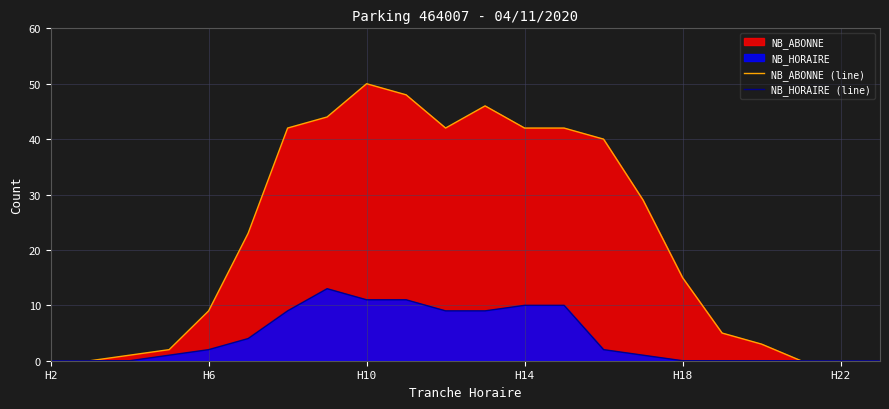

How many lines are shown in the chart?

2